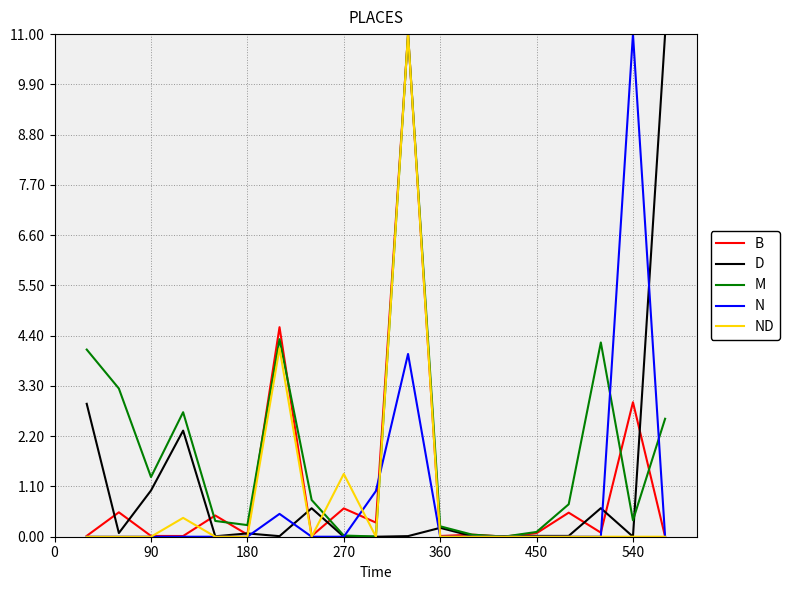

What is the difference between the maximum and minimum values in the D series?

11.0